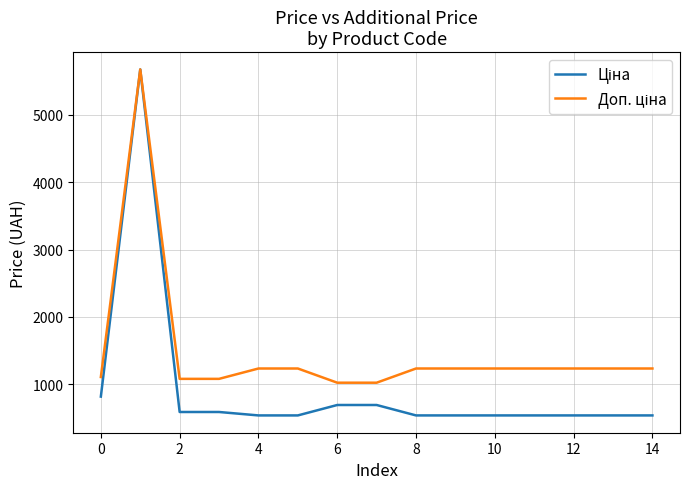

What is the maximum value shown in the chart?

5673.8